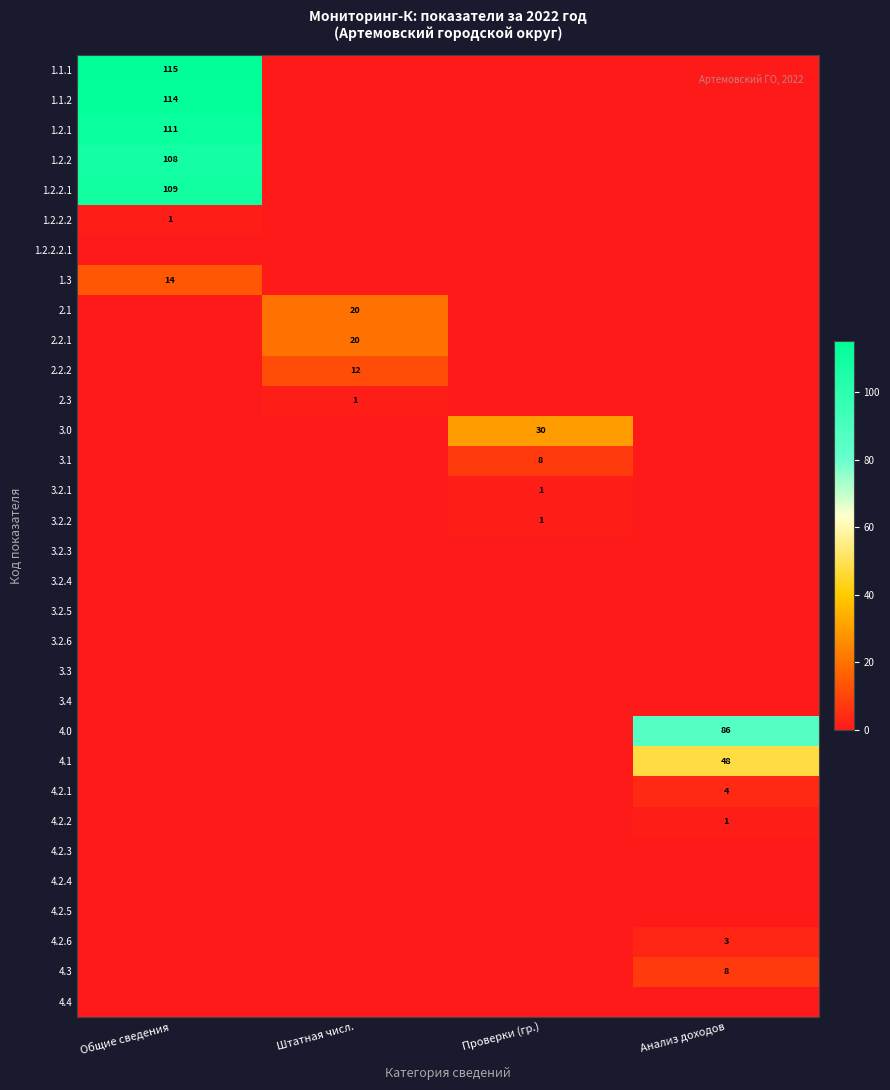

The value of 2.2.1 at Штатная числ. is 5. True or false?

False